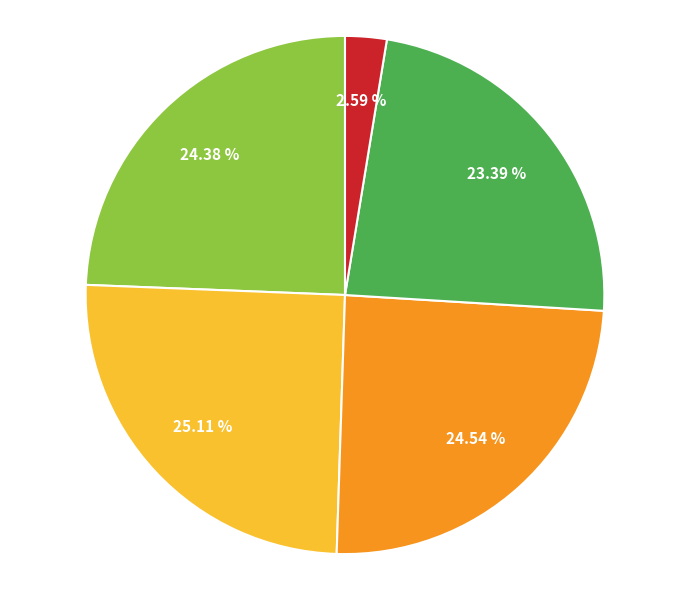

Is there a majority slice in this chart?

No